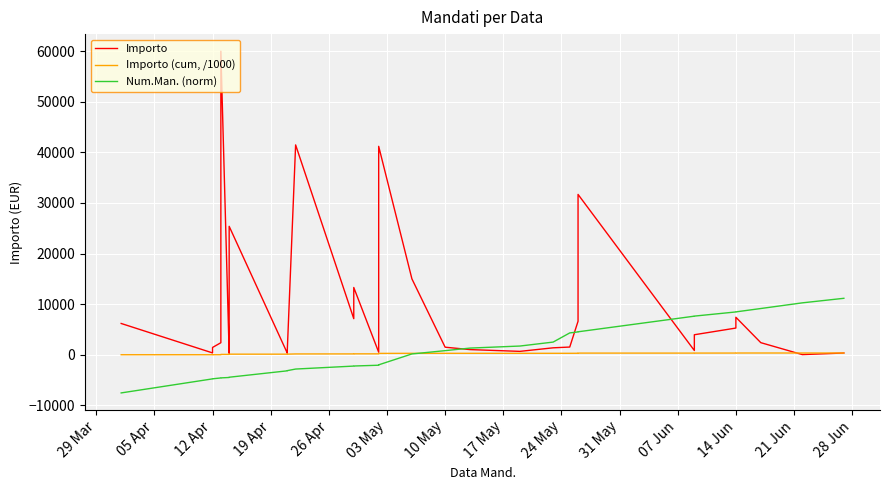

What is the minimum value shown in the chart?

-7541.5